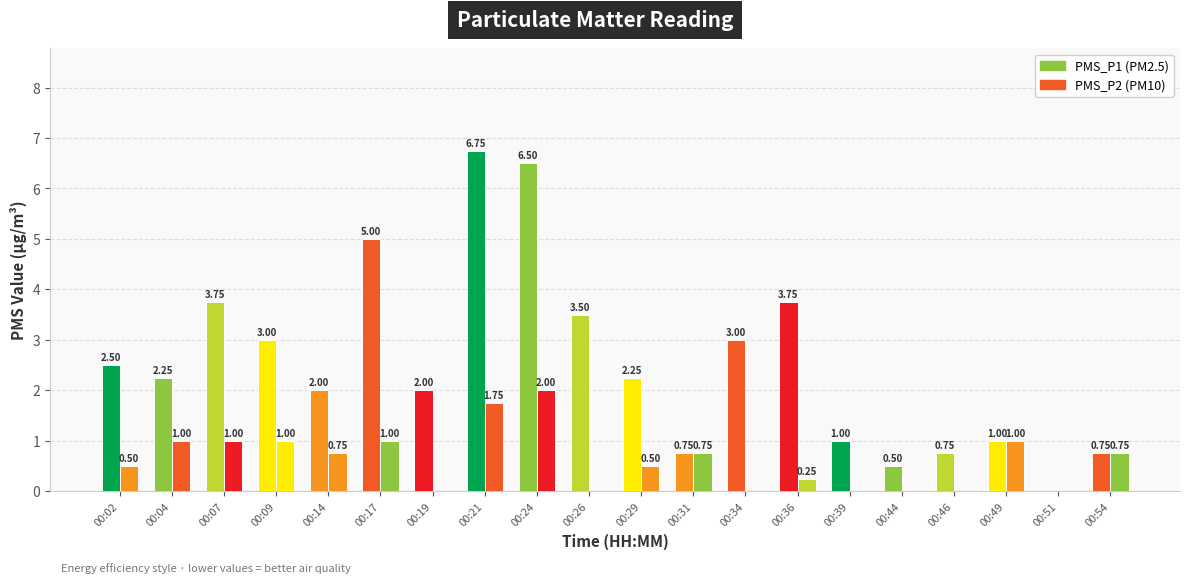

Count the number of data series in this chart.

2